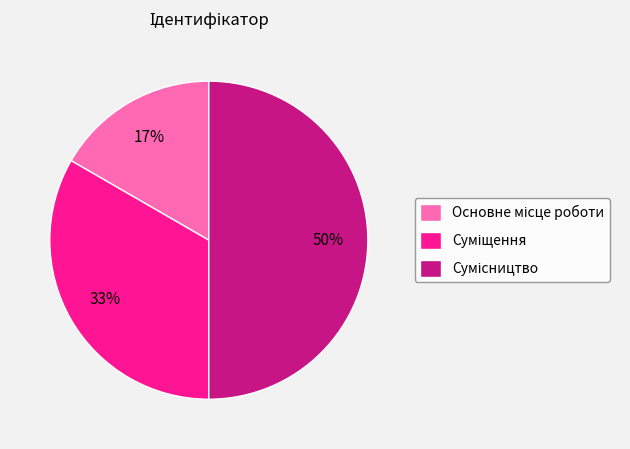

To the nearest percent, what is the average slice percentage?

33%